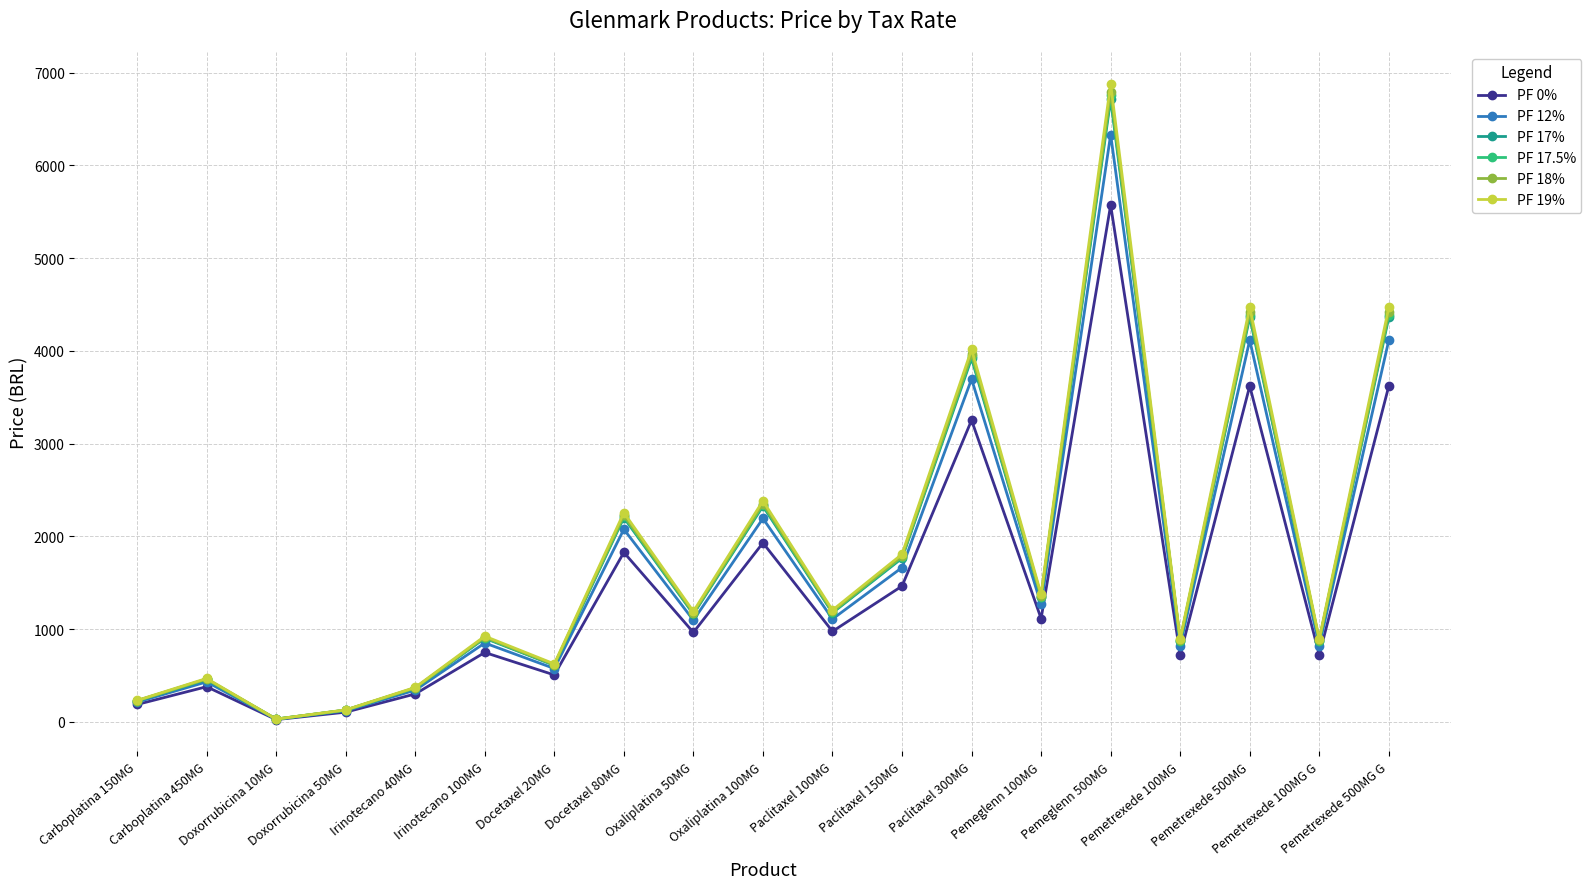

At which category is the sum across all series the highest?

Pemeglenn 500MG